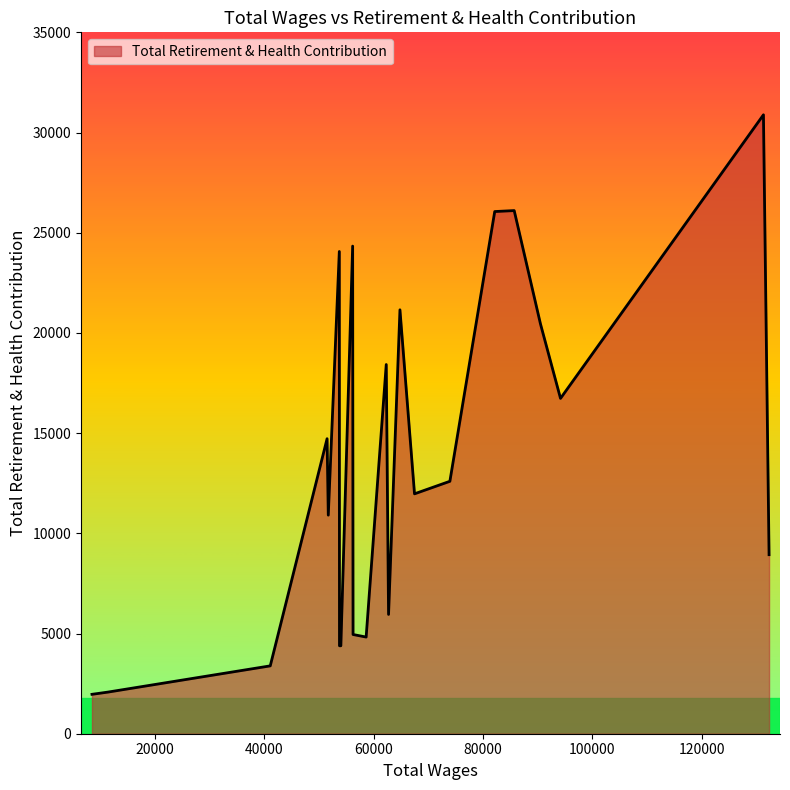

What is the greatest value displayed?

30884